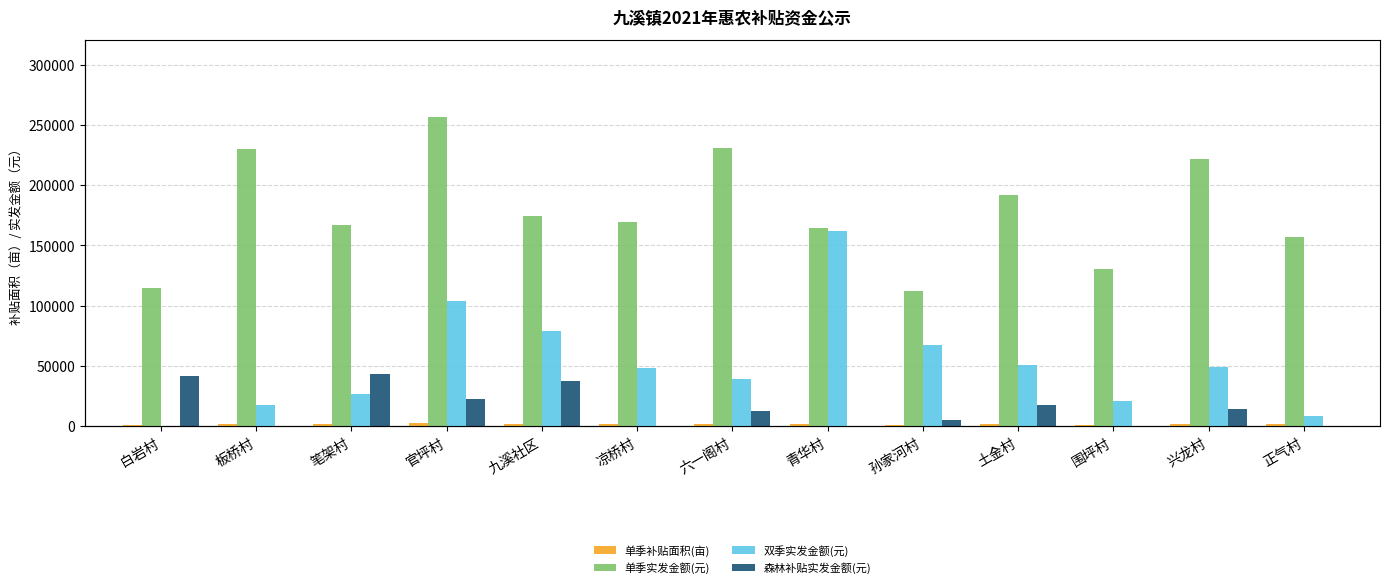

True or false: 双季实发金额(元) has a value of 34857.5 at 九溪社区.

False